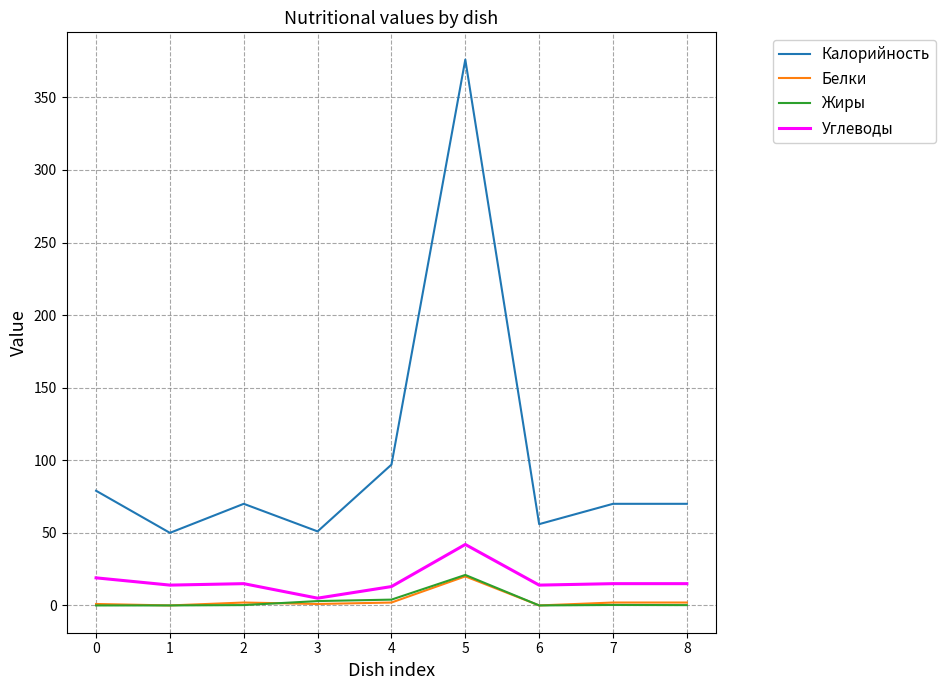

At which category does Калорийность reach its first local peak?

2